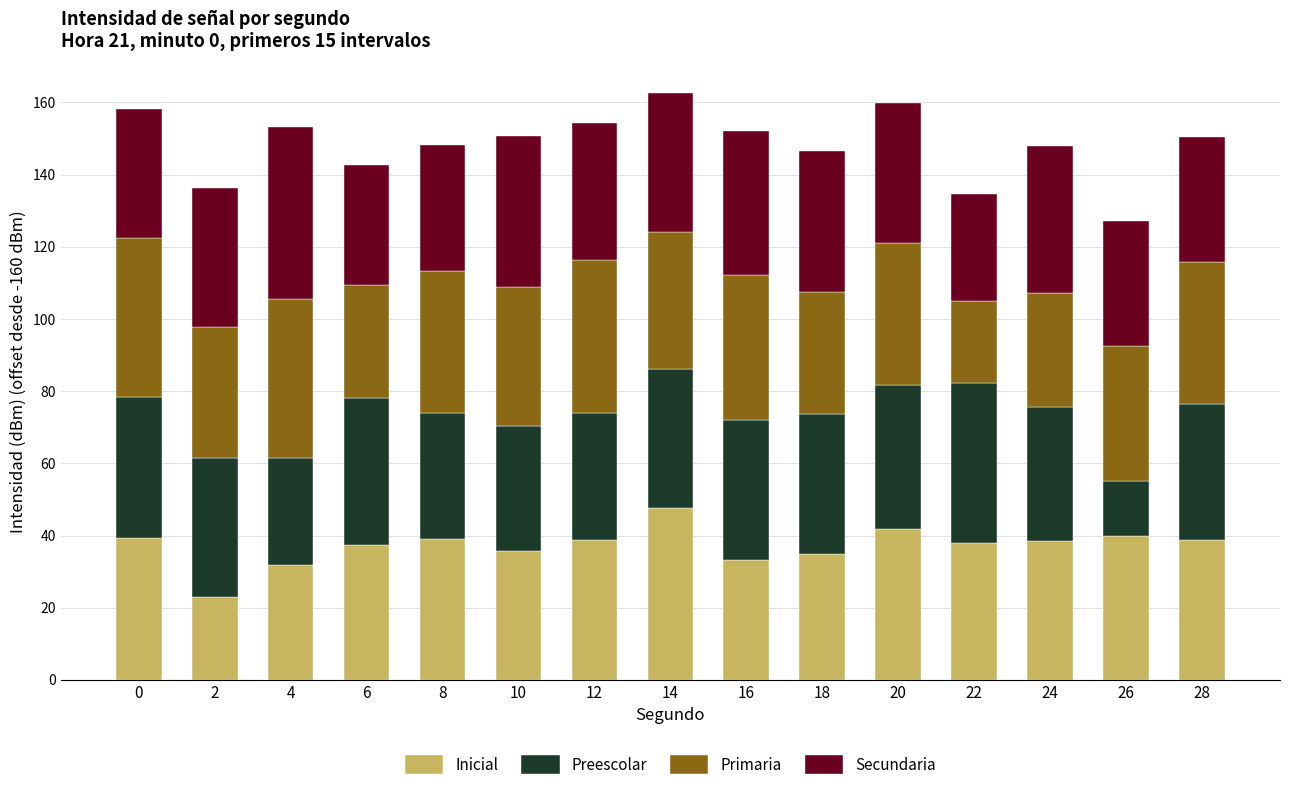

What is the minimum value for Inicial?

22.8